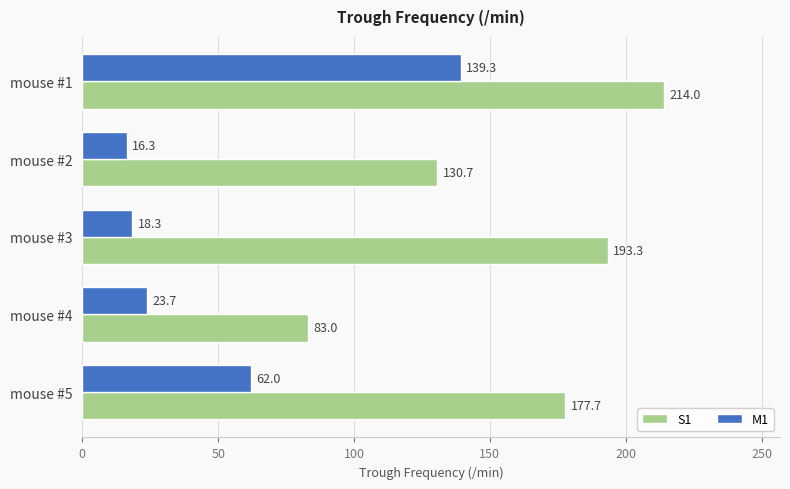

What is the greatest value displayed?

214.0